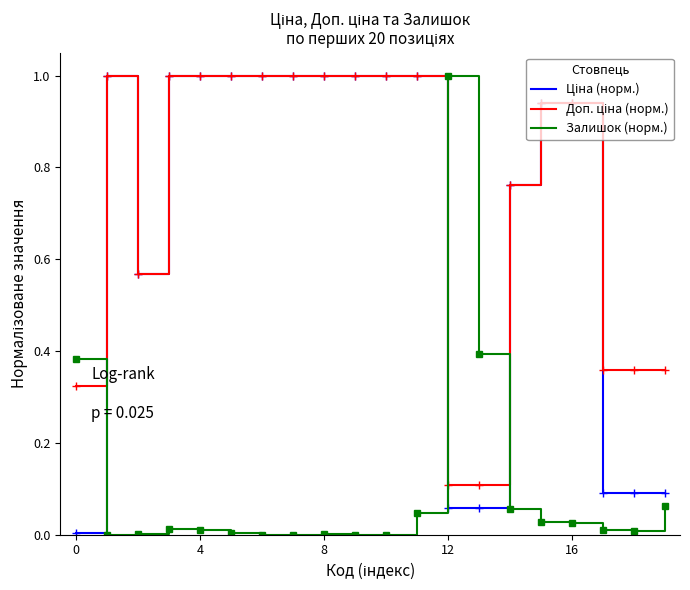

What is the highest value of the Залишок (норм.) series?

1.0